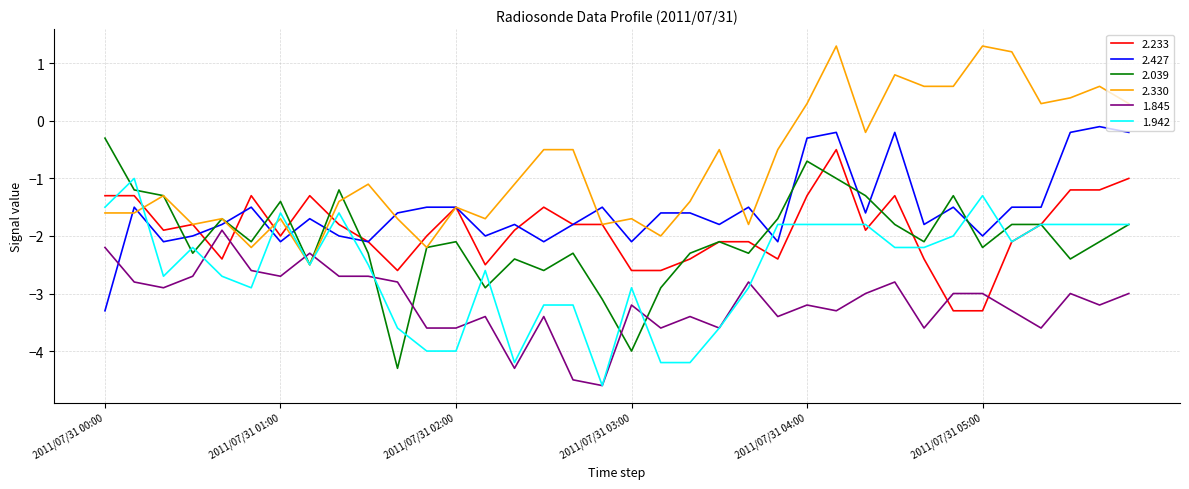

Reading left to right, transcribe all the data shown in this chart.

2.233: -1.3	-1.3	-1.9	-1.8	-2.4	-1.3	-2.0	-1.3	-1.8	-2.1	-2.6	-2.0	-1.5	-2.5	-1.9	-1.5	-1.8	-1.8	-2.6	-2.6	-2.4	-2.1	-2.1	-2.4	-1.3	-0.5	-1.9	-1.3	-2.4	-3.3	-3.3	-2.1	-1.8	-1.2	-1.2	-1.0
2.427: -3.3	-1.5	-2.1	-2.0	-1.8	-1.5	-2.1	-1.7	-2.0	-2.1	-1.6	-1.5	-1.5	-2.0	-1.8	-2.1	-1.8	-1.5	-2.1	-1.6	-1.6	-1.8	-1.5	-2.1	-0.3	-0.2	-1.6	-0.2	-1.8	-1.5	-2.0	-1.5	-1.5	-0.2	-0.1	-0.2
2.039: -0.3	-1.2	-1.3	-2.3	-1.7	-2.1	-1.4	-2.5	-1.2	-2.3	-4.3	-2.2	-2.1	-2.9	-2.4	-2.6	-2.3	-3.1	-4.0	-2.9	-2.3	-2.1	-2.3	-1.7	-0.7	-1.0	-1.3	-1.8	-2.1	-1.3	-2.2	-1.8	-1.8	-2.4	-2.1	-1.8
2.330: -1.6	-1.6	-1.3	-1.8	-1.7	-2.2	-1.7	-2.5	-1.4	-1.1	-1.7	-2.2	-1.5	-1.7	-1.1	-0.5	-0.5	-1.8	-1.7	-2.0	-1.4	-0.5	-1.8	-0.5	0.3	1.3	-0.2	0.8	0.6	0.6	1.3	1.2	0.3	0.4	0.6	0.3
1.845: -2.2	-2.8	-2.9	-2.7	-1.9	-2.6	-2.7	-2.3	-2.7	-2.7	-2.8	-3.6	-3.6	-3.4	-4.3	-3.4	-4.5	-4.6	-3.2	-3.6	-3.4	-3.6	-2.8	-3.4	-3.2	-3.3	-3.0	-2.8	-3.6	-3.0	-3.0	-3.3	-3.6	-3.0	-3.2	-3.0
1.942: -1.5	-1.0	-2.7	-2.2	-2.7	-2.9	-1.6	-2.5	-1.6	-2.5	-3.6	-4.0	-4.0	-2.6	-4.2	-3.2	-3.2	-4.6	-2.9	-4.2	-4.2	-3.6	-2.9	-1.8	-1.8	-1.8	-1.8	-2.2	-2.2	-2.0	-1.3	-2.1	-1.8	-1.8	-1.8	-1.8